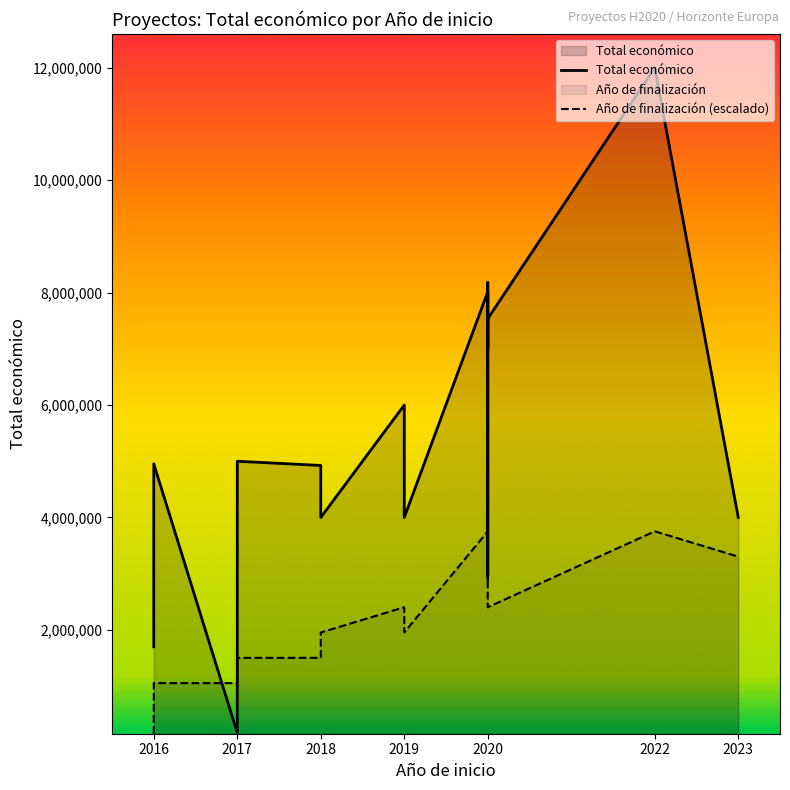

How many data points in Total económico are less than 4953160?

7